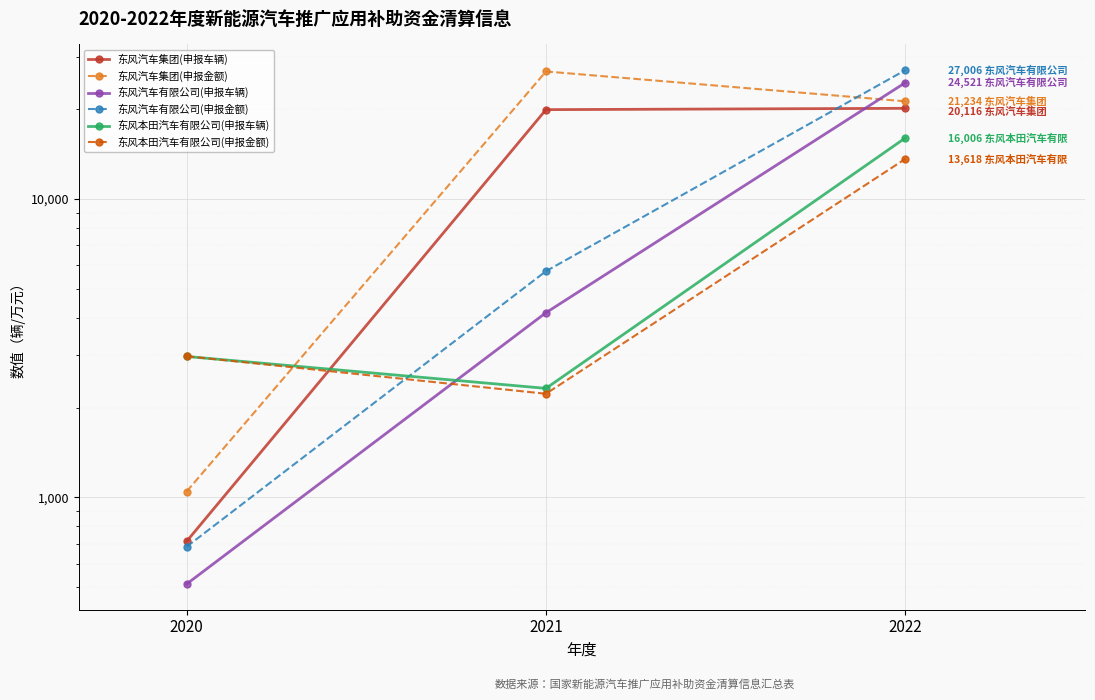

What is the approximate value of 东风本田汽车有限公司(申报金额) at 2022?

13617.7